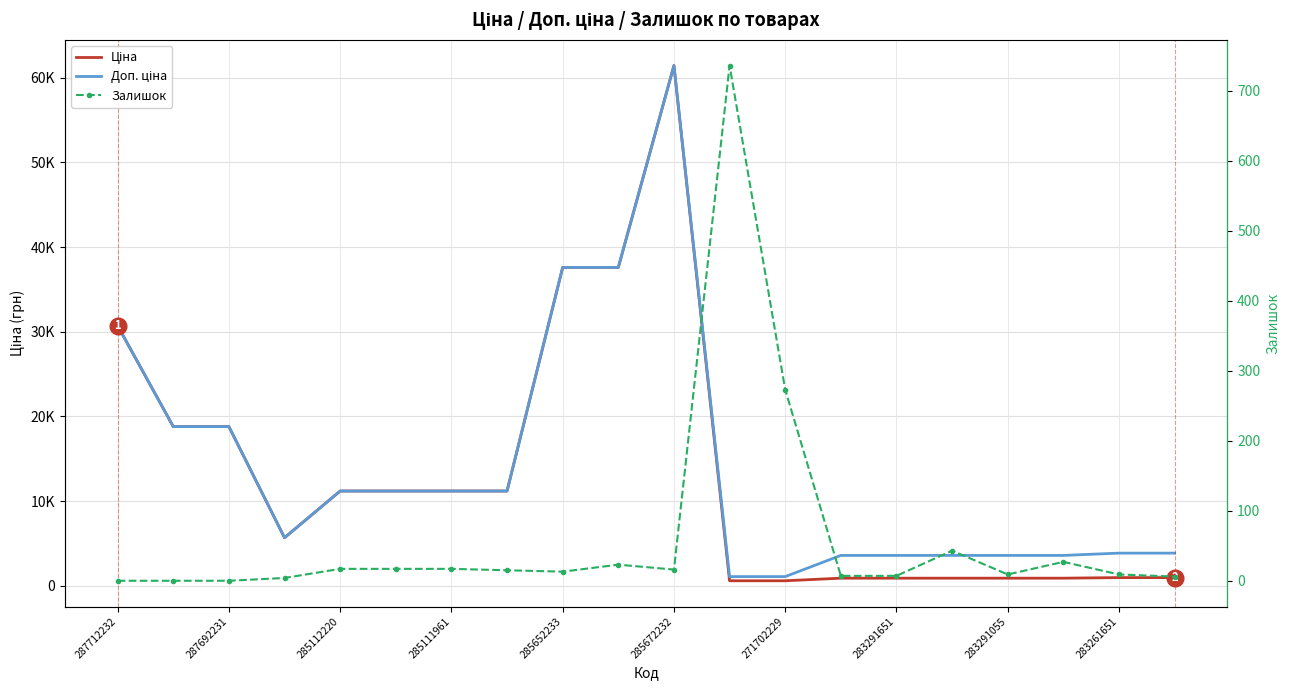

What is the maximum value shown in the chart?

61434.3